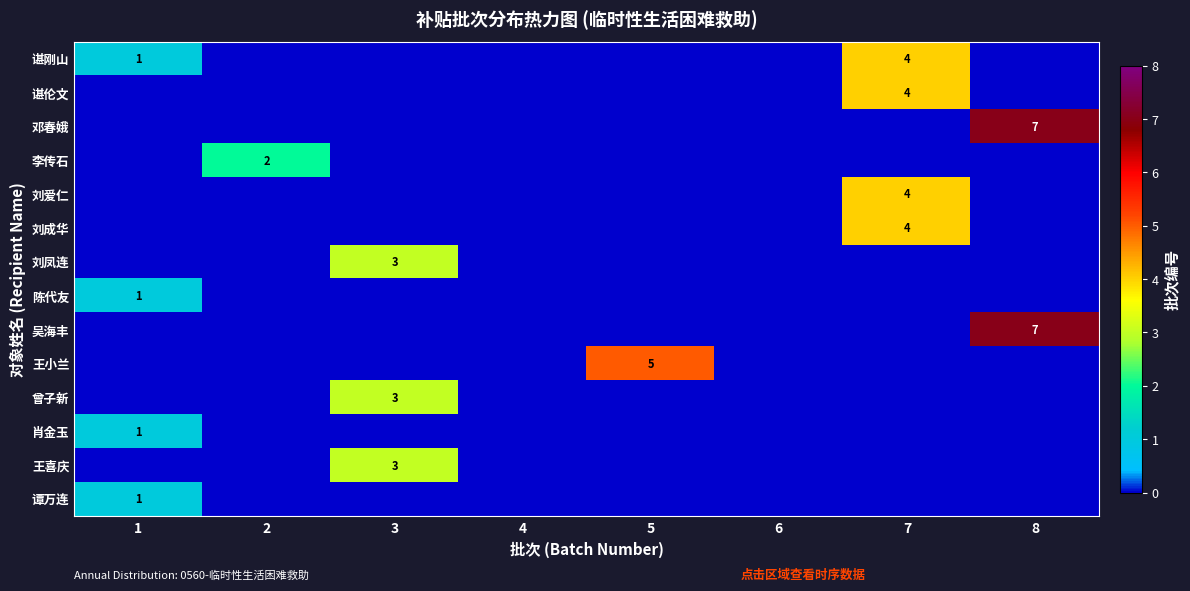

Rank the categories by 吴海丰 value from lowest to highest.

1, 2, 3, 4, 5, 6, 7, 8